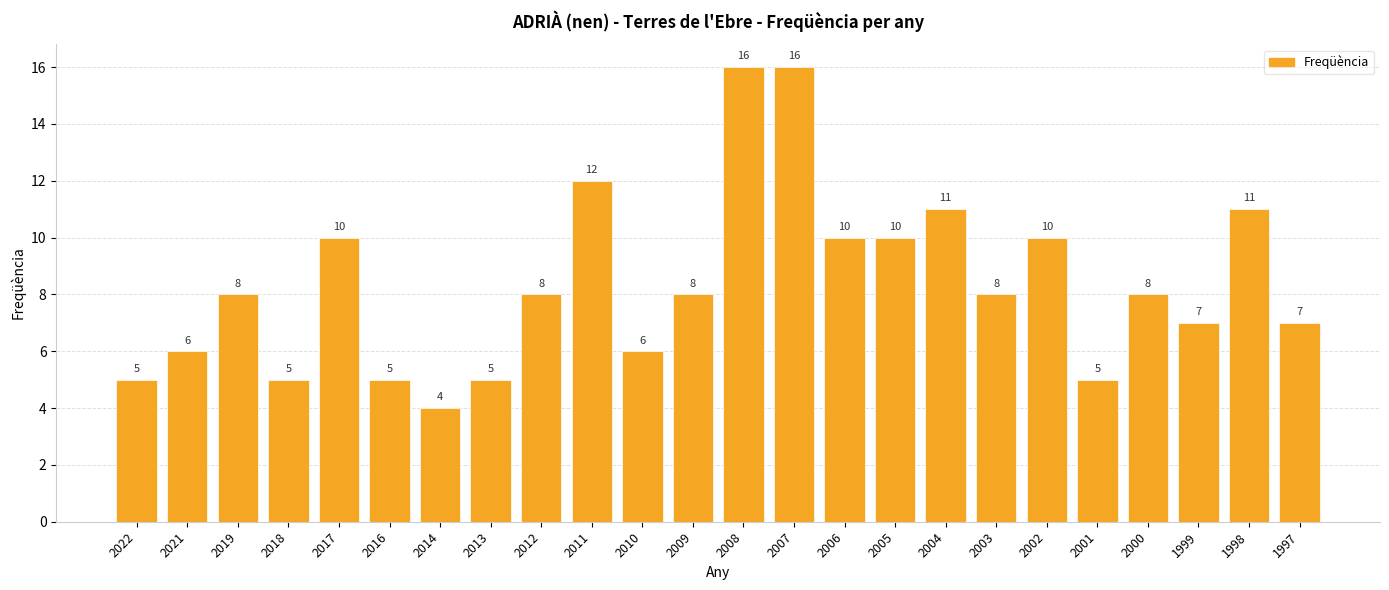

How many bars are there in total?

24